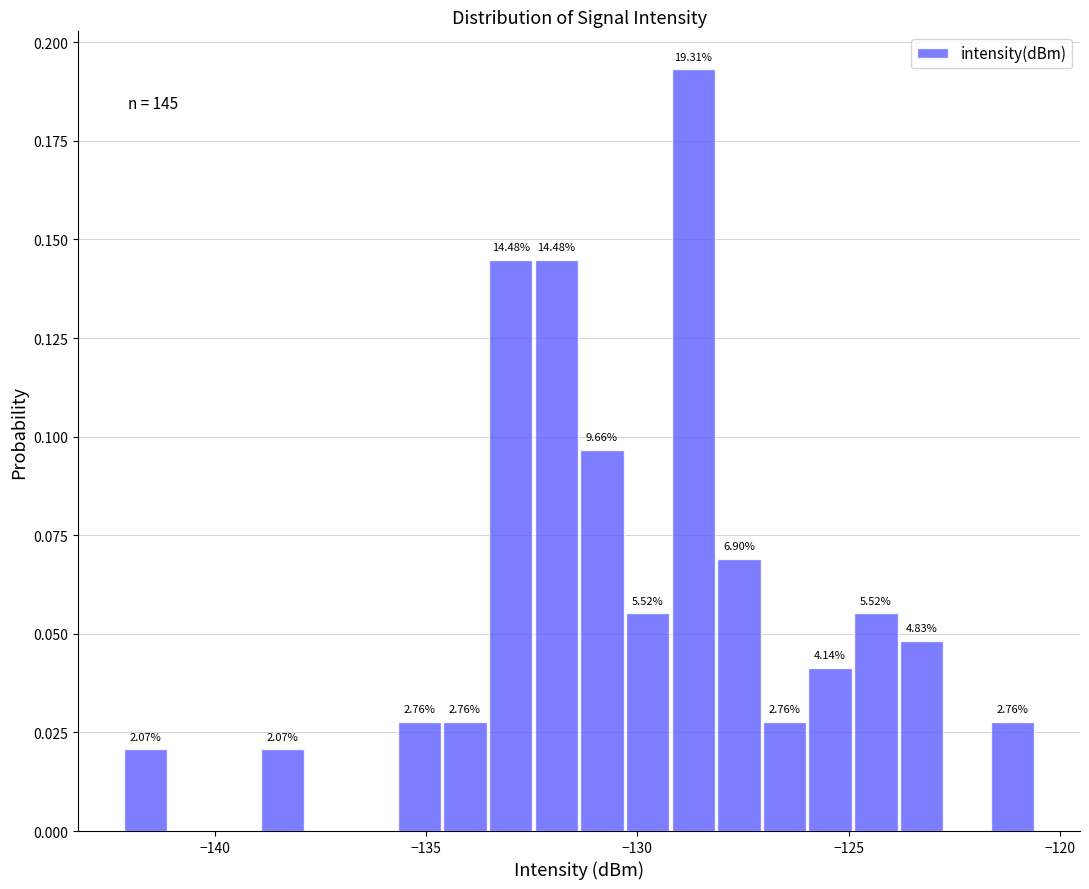

Around what value on the x-axis is the tallest bar? Give the approximate position of its centre, as read against the axis.

-128.5